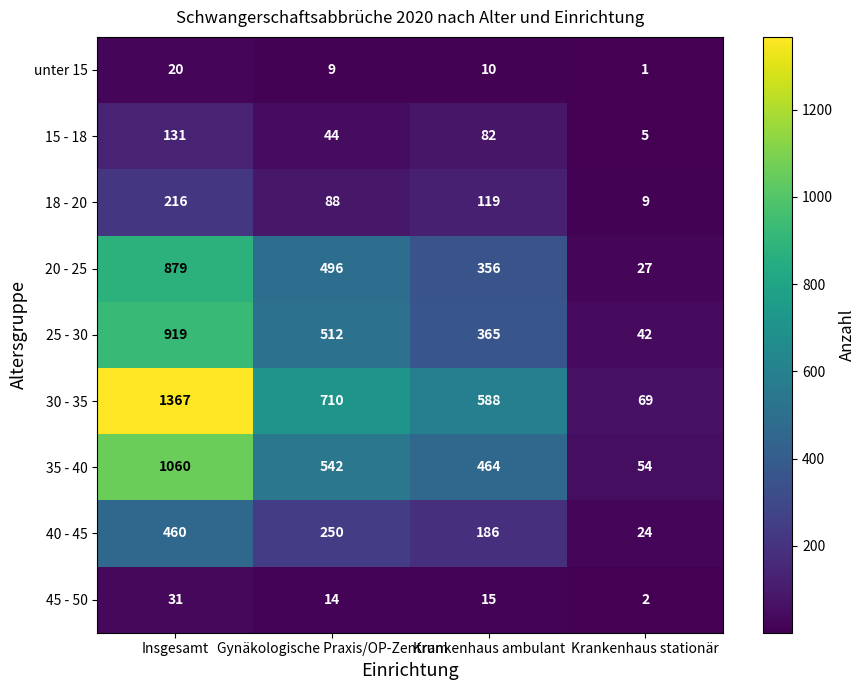

At which label does 20 - 25 first exceed 496?

Insgesamt